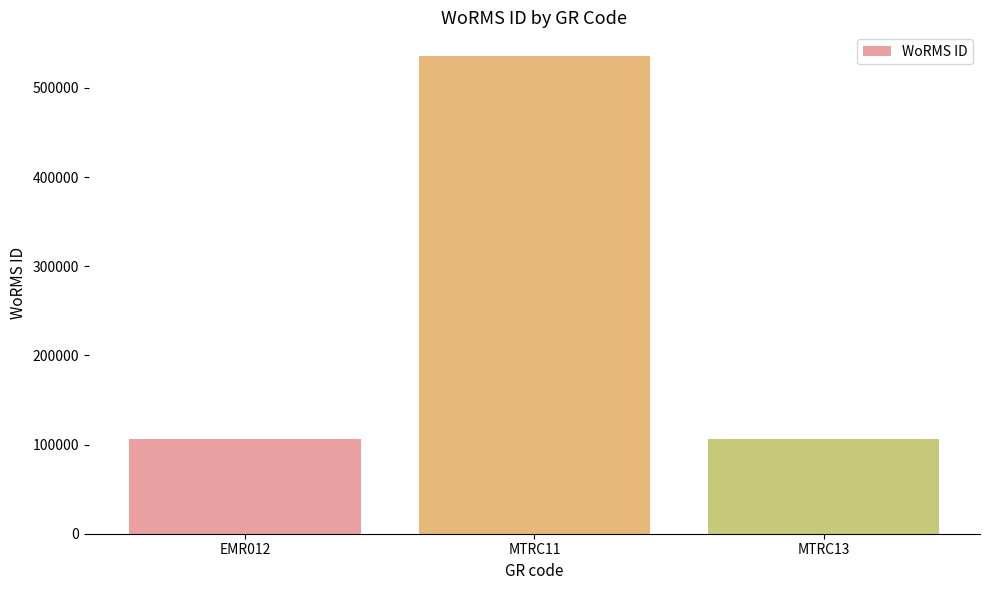

What is the change in value from EMR012 to MTRC11?

+429355